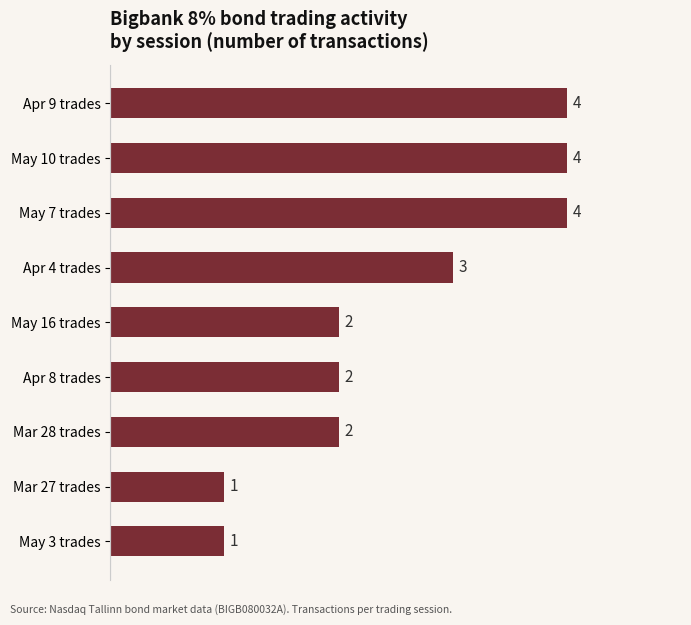

True or false: the data shows 4 at May 7 trades.

True